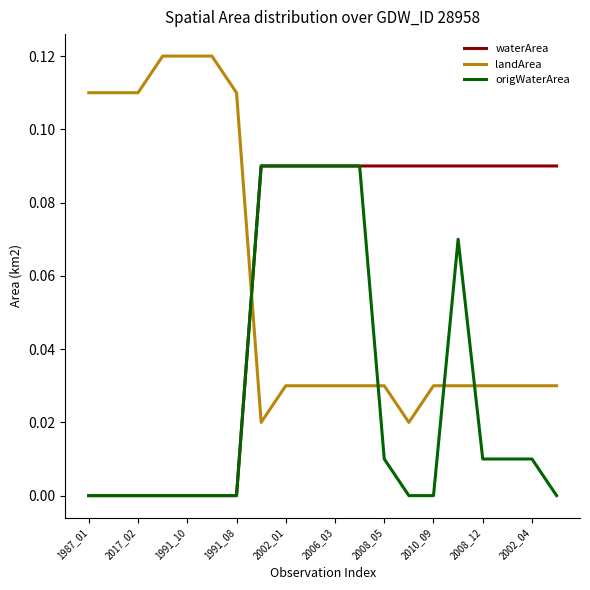

What is the sum of all origWaterArea values?

0.6